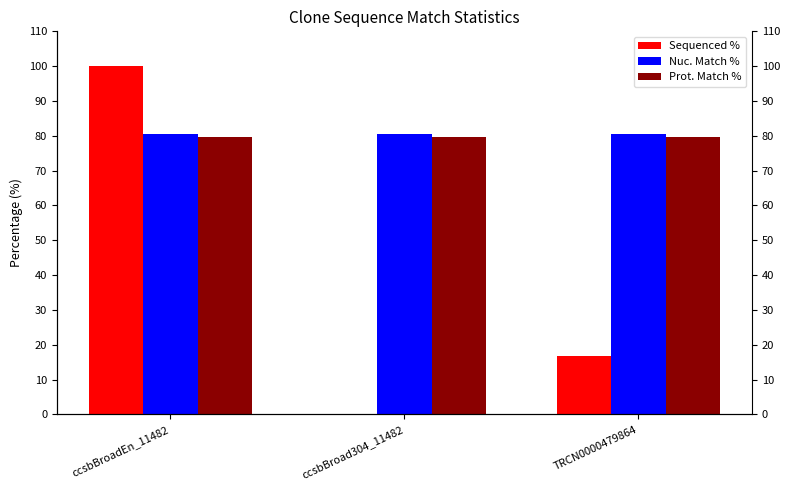

Which label corresponds to the smallest value in the chart?

ccsbBroad304_11482